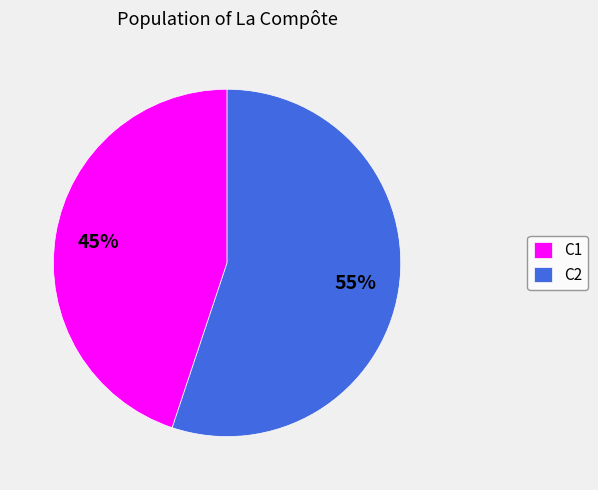

Is the sum of C2 and C1 greater than half?

Yes